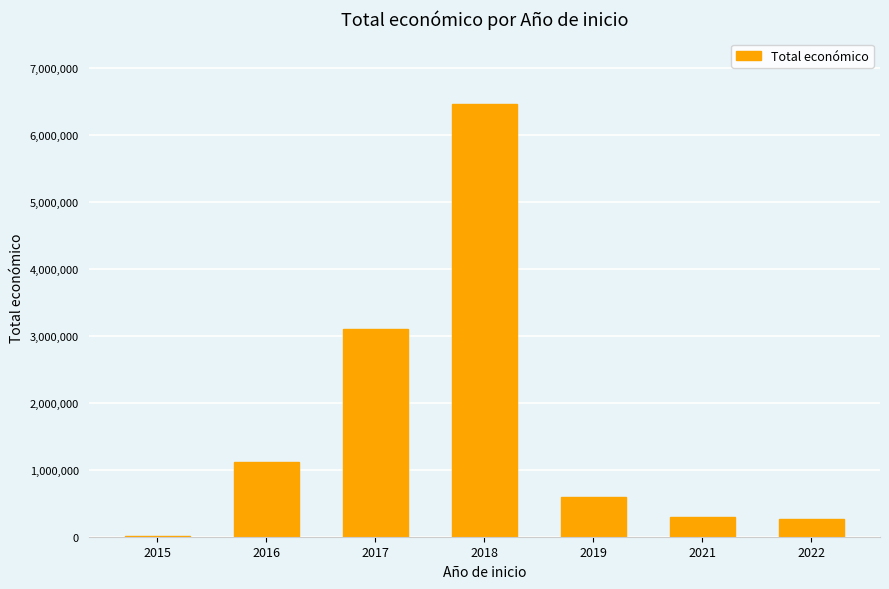

What is the change in value from 2015 to 2017?

+3084830